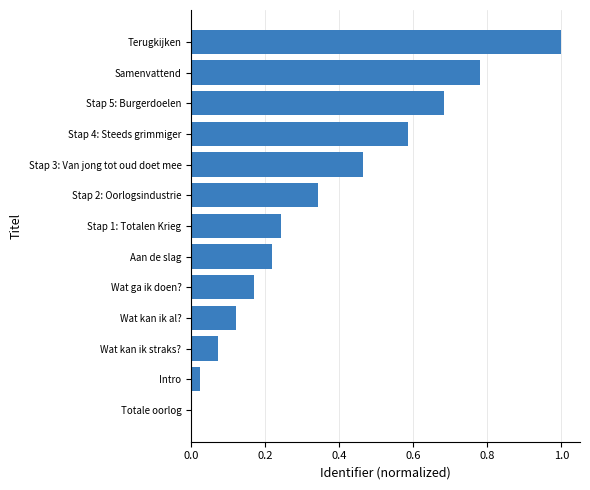

True or false: the data shows 0.3 at Terugkijken.

False